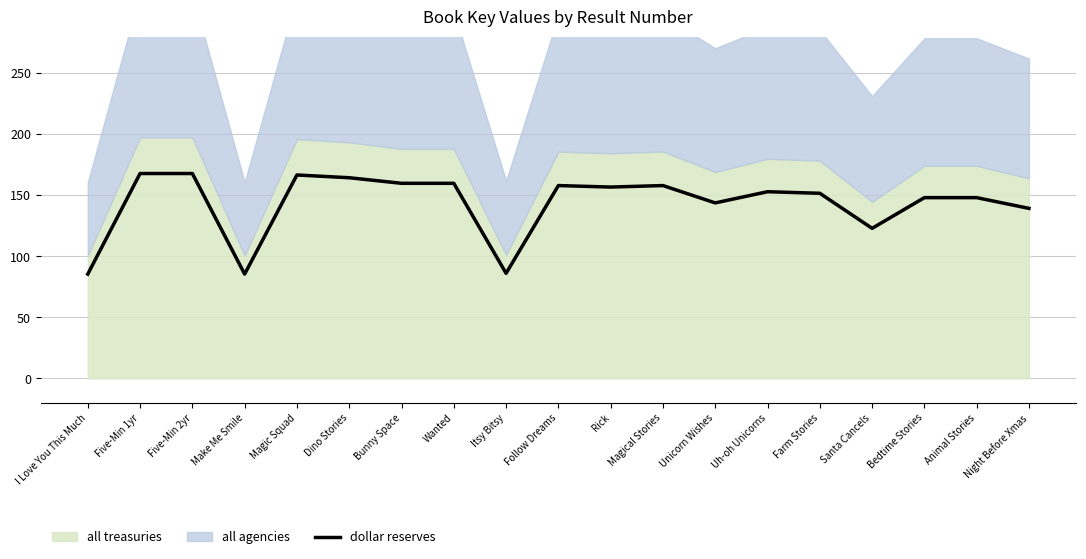

Reading right to left, extract all data points from this chart.

139.2	148.0	148.0	122.9	151.6	152.9	143.7	157.9	156.7	157.9	86.0	159.8	159.8	164.3	166.6	85.3	167.8	167.8	85.3